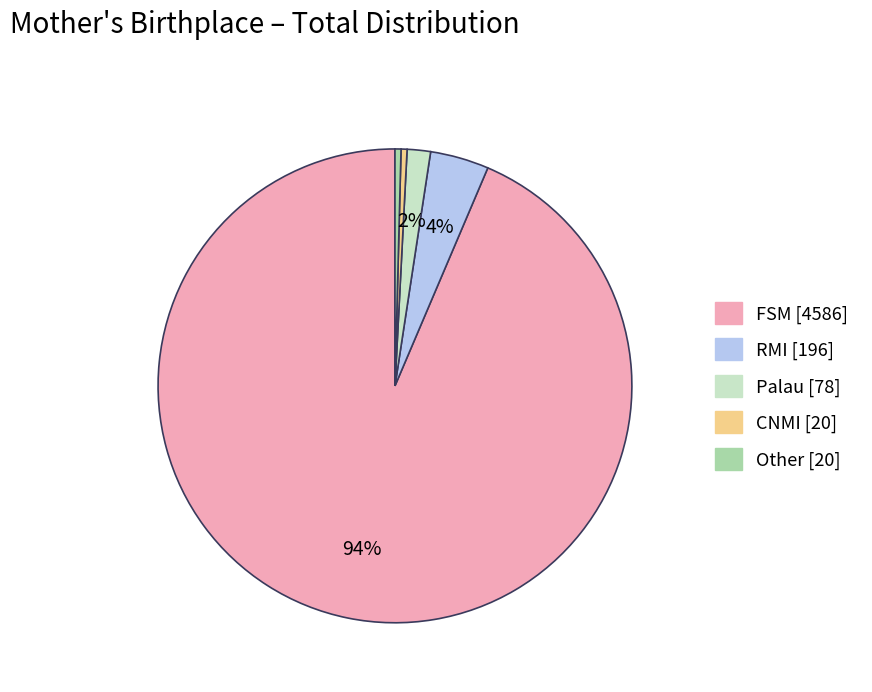

How many slices are in this pie chart?

5